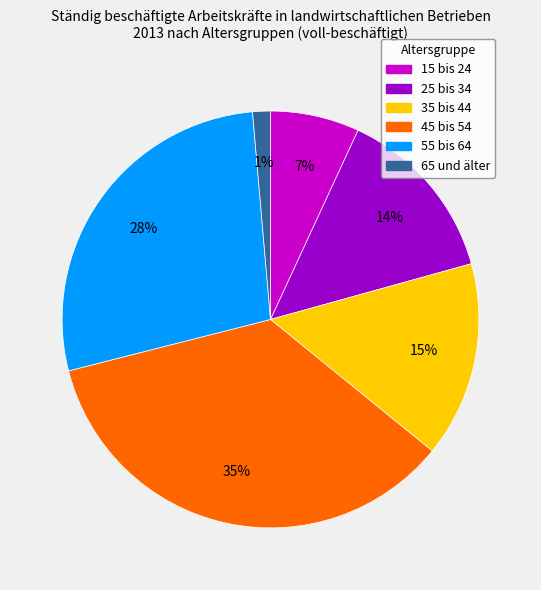

What percentage is the 35 bis 44 slice, to the nearest percent?

15%